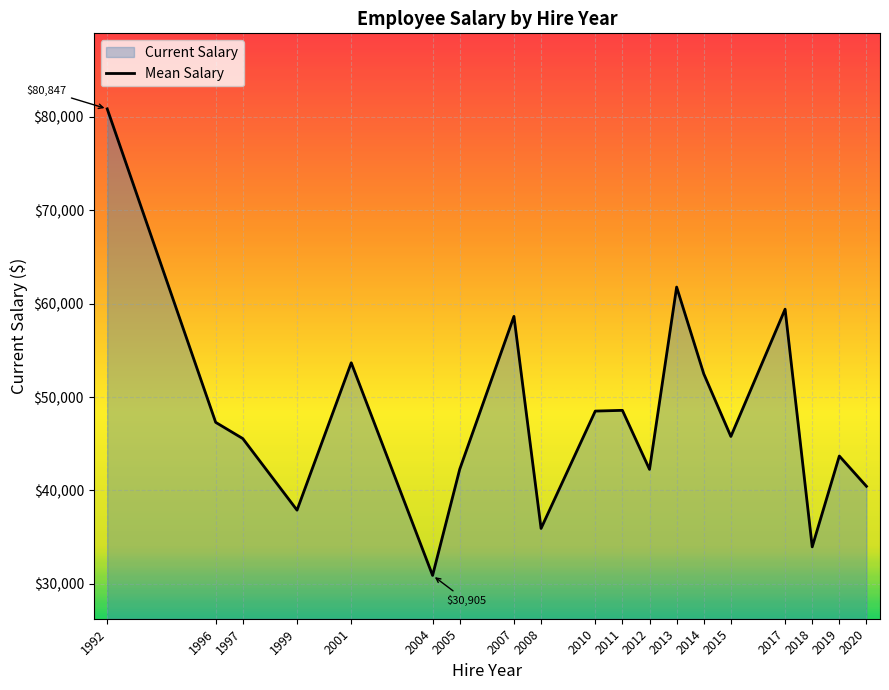

Which has a higher value, 2014 or 2020?

2014